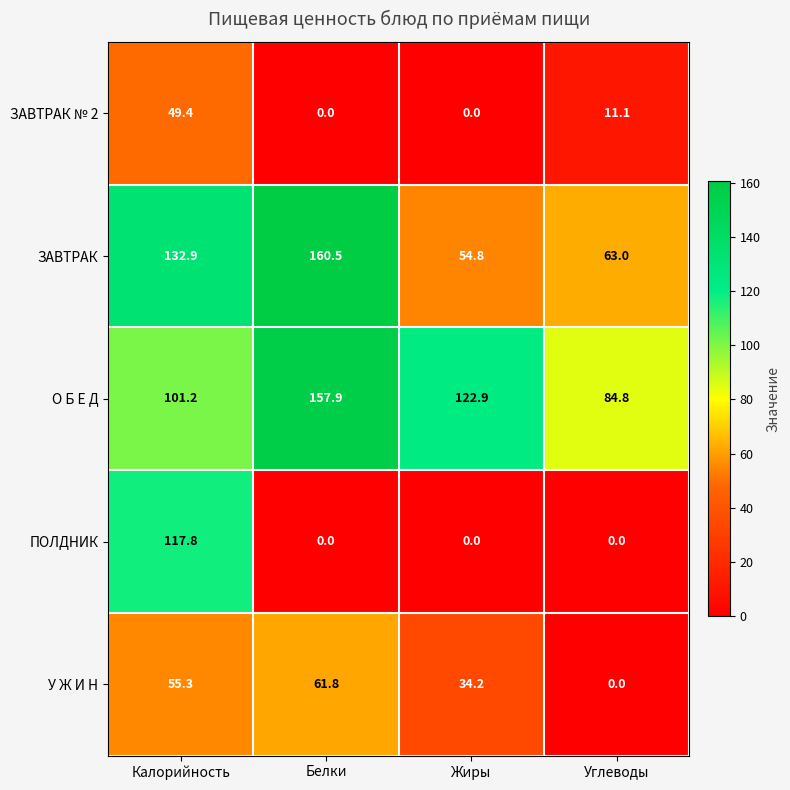

Is it true that ПОЛДНИК equals -38.9 at Жиры?

False